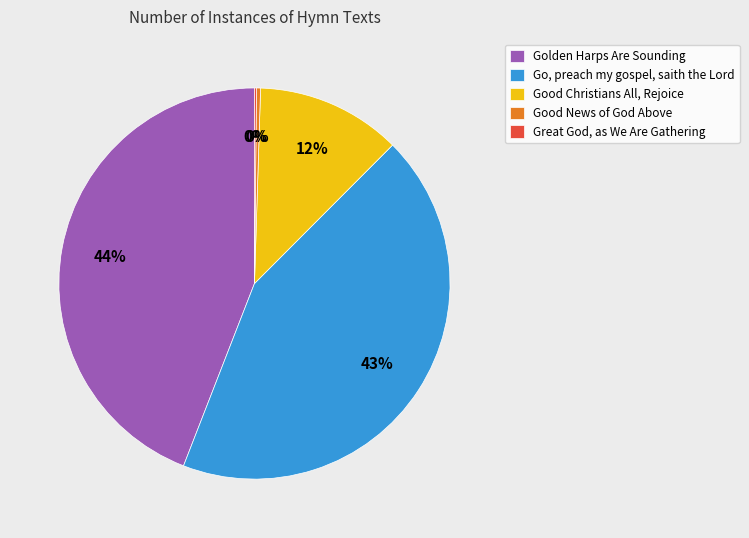

To the nearest percent, what is the difference between the Good News of God Above and Go, preach my gospel, saith the Lord slice percentages?

43%